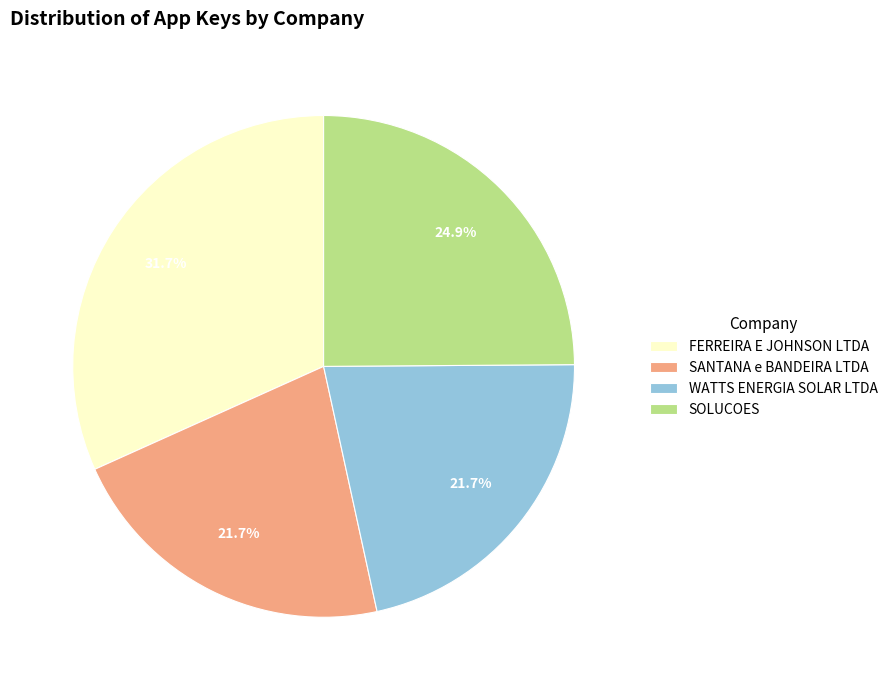

What percentage is the WATTS ENERGIA SOLAR LTDA slice, to the nearest percent?

22%